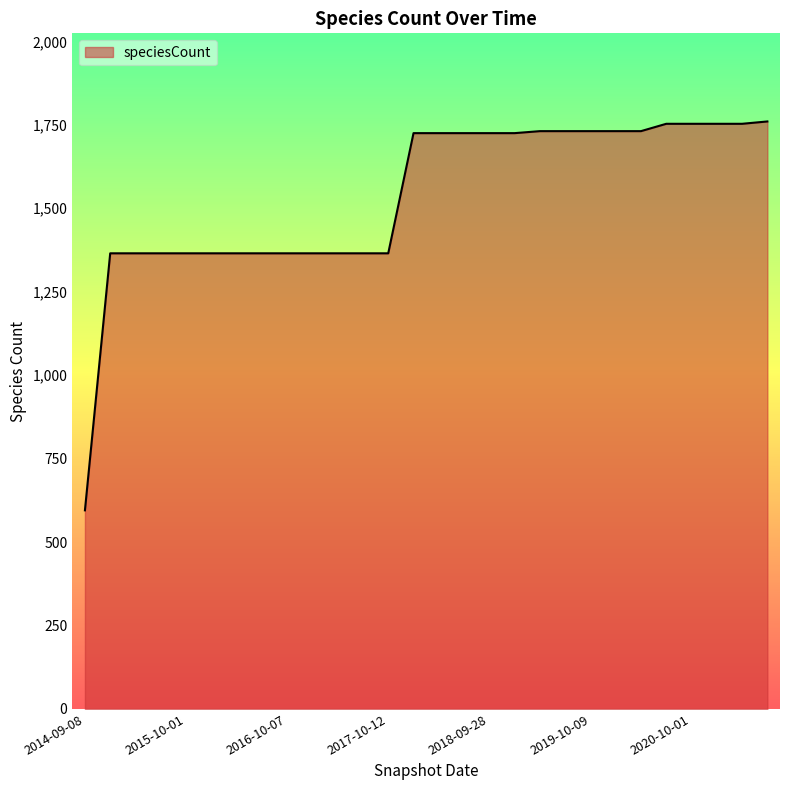

What is the maximum value shown in the chart?

1760